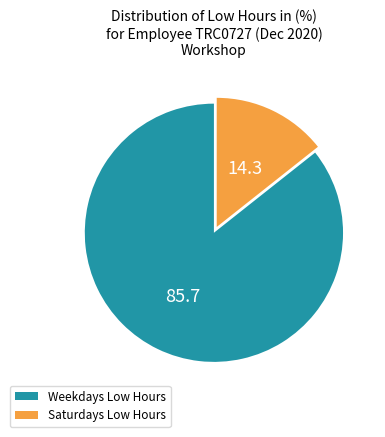

Does any single category account for the majority?

Yes